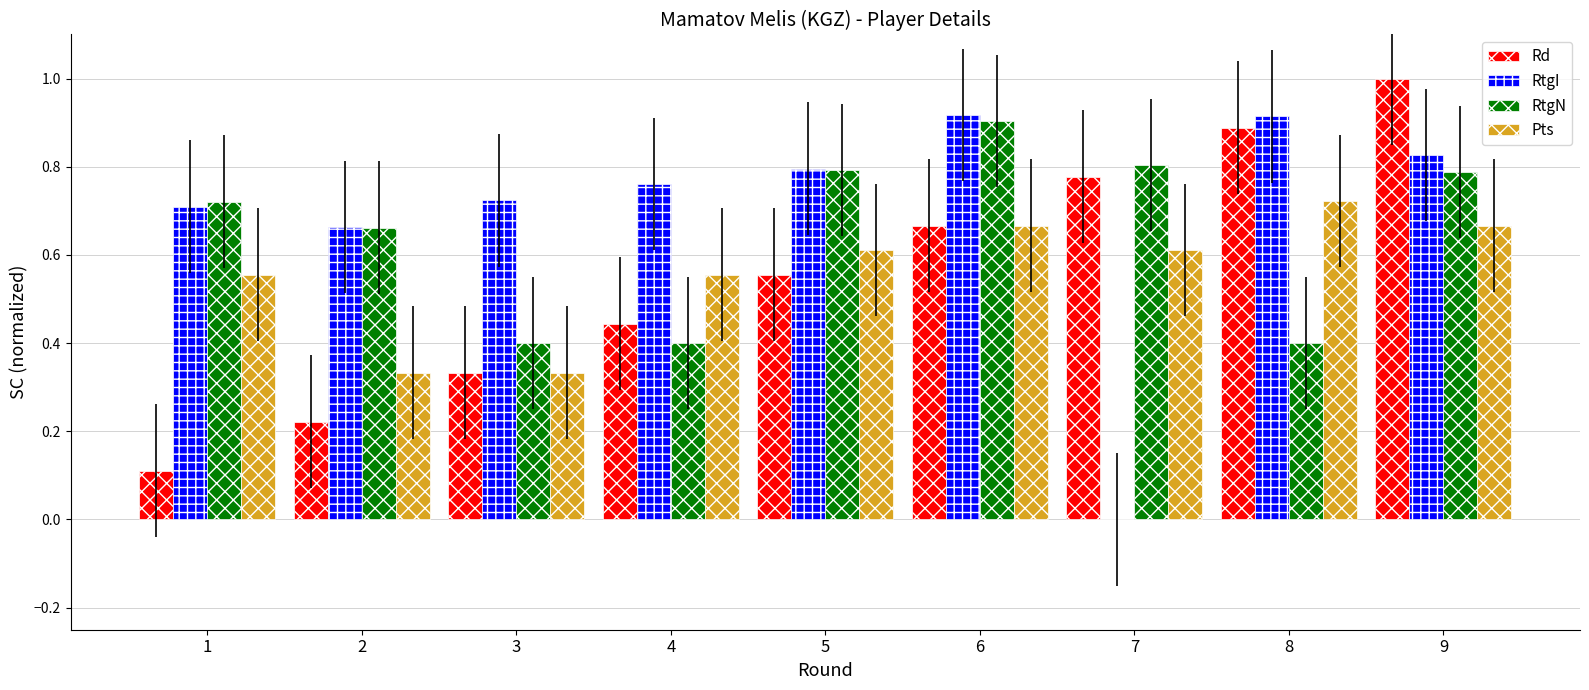

Is it true that RtgN equals 0.8 at 9?

True